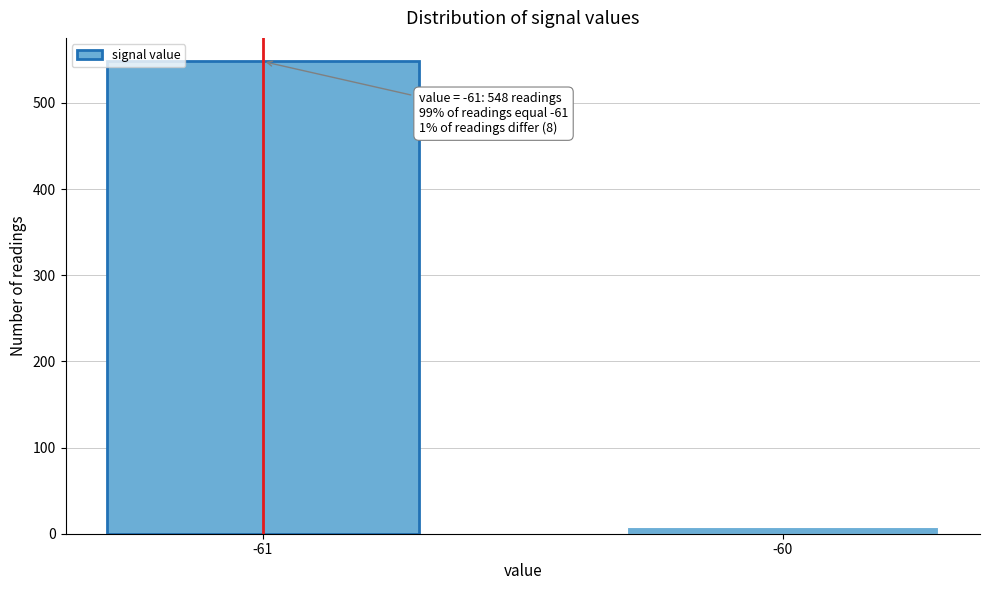

Reading right to left, transcribe all the data shown in this chart.

8	548